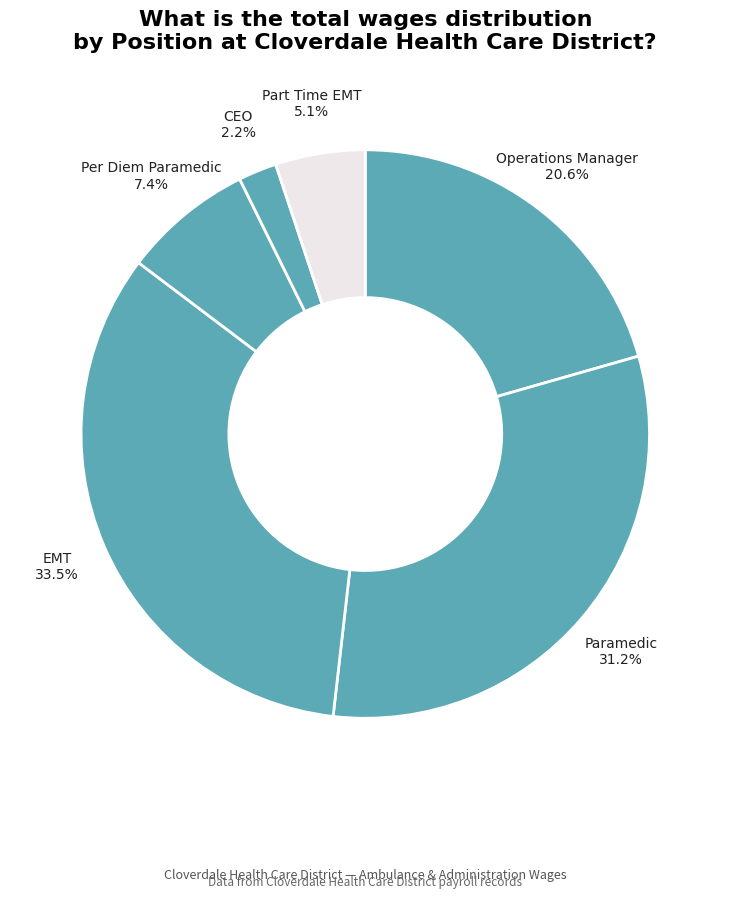

Which category has the smallest portion of the pie?

CEO